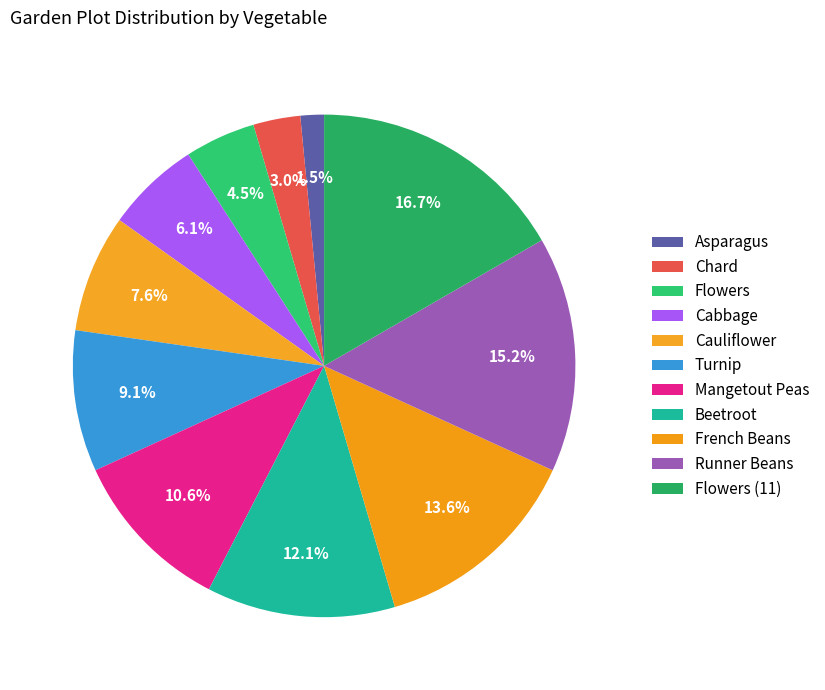

Which slice is the largest?

Flowers (11)